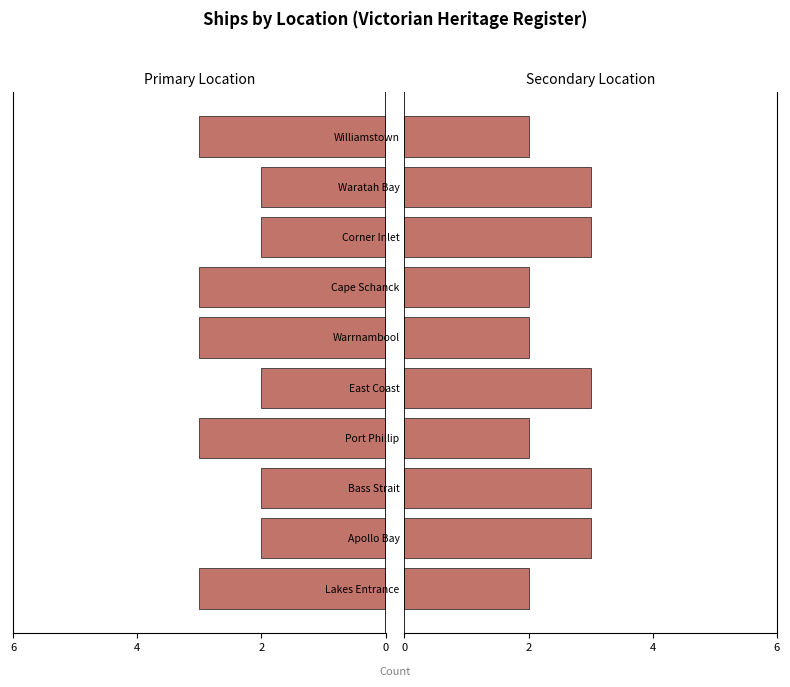

Is it true that Primary Location equals -1 at Bass Strait?

False